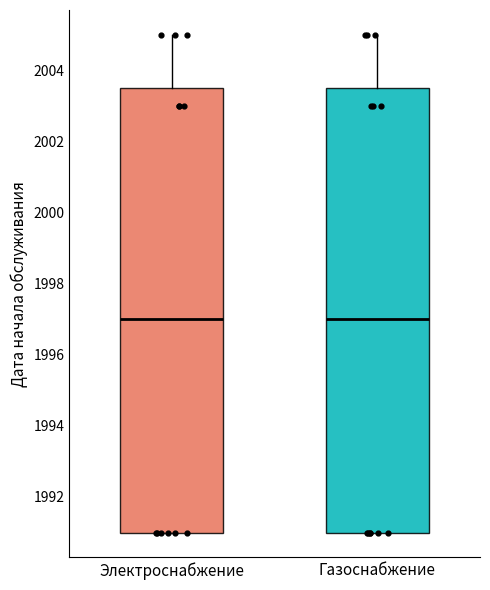

Reading left to right, read every box against the y-axis: the position of its median line, the range the box covers, and the ends of its whiskers. The values are not printed on the chart, so give them approximately, as read against the axis.

Электроснабжение: median 1997.0, box 1991.0 to 2003.6, whiskers 1991.0 to 2005.0
Газоснабжение: median 1997.0, box 1991.0 to 2003.6, whiskers 1991.0 to 2005.0